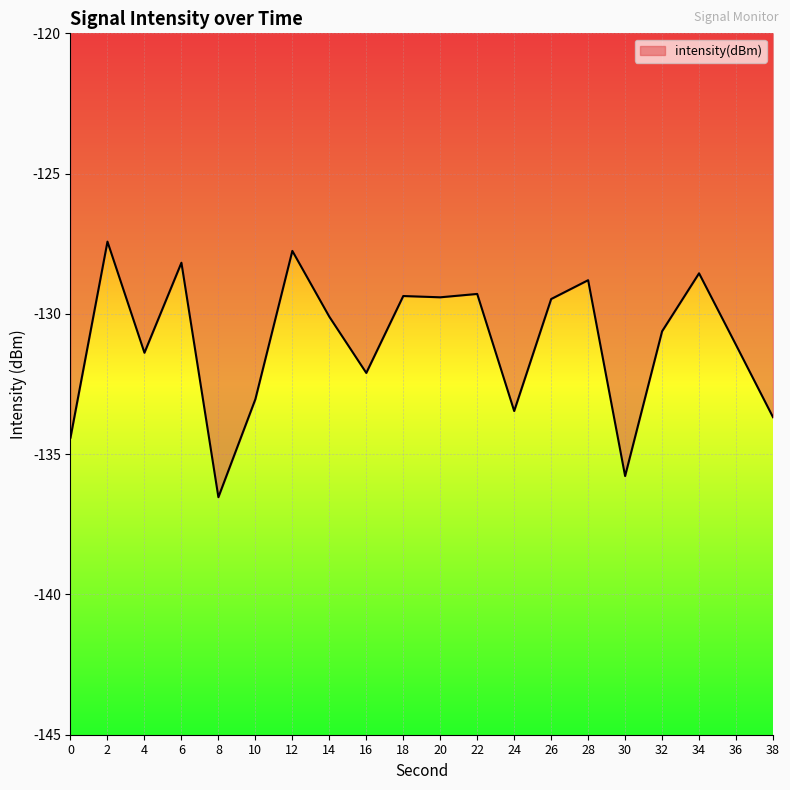

The value at 8 is -89.9. True or false?

False